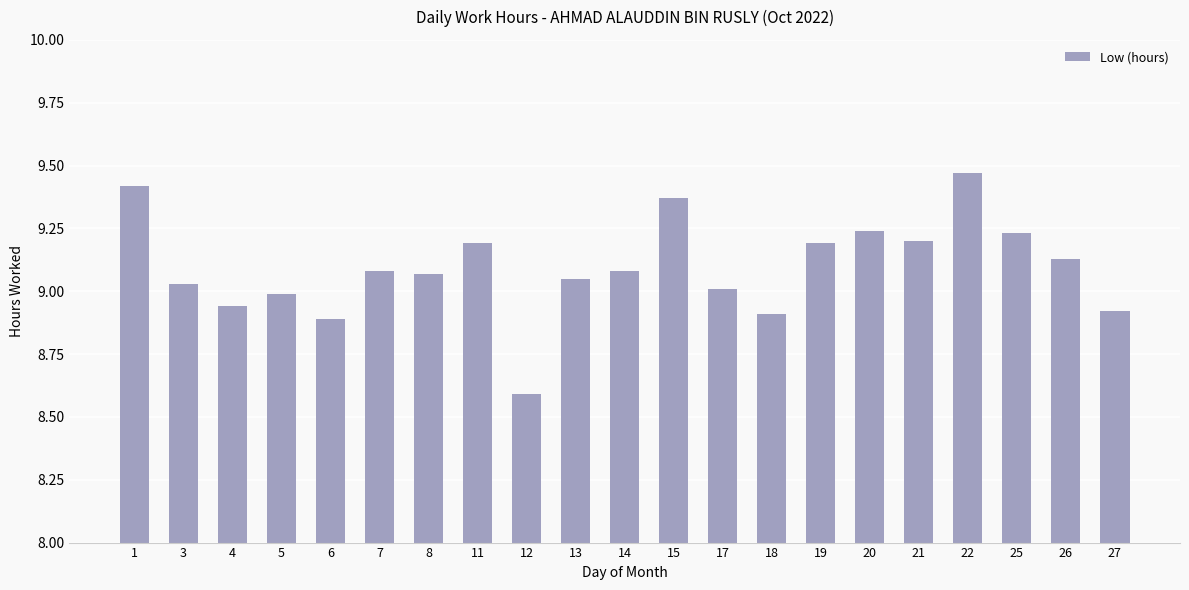

How many values exceed 9?

15